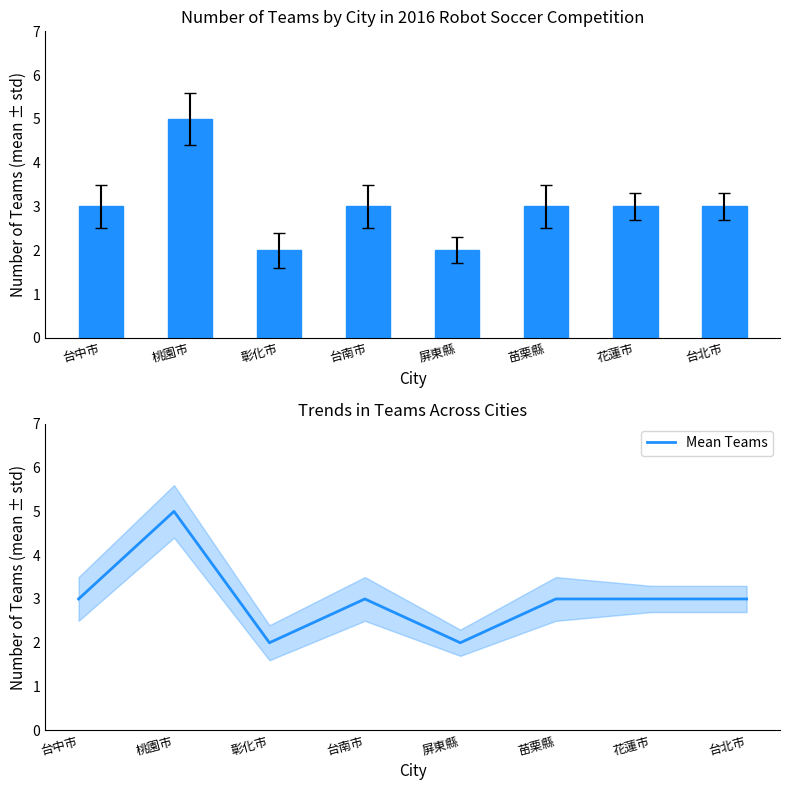

Are the bars grouped side by side (vs. stacked)?

Yes